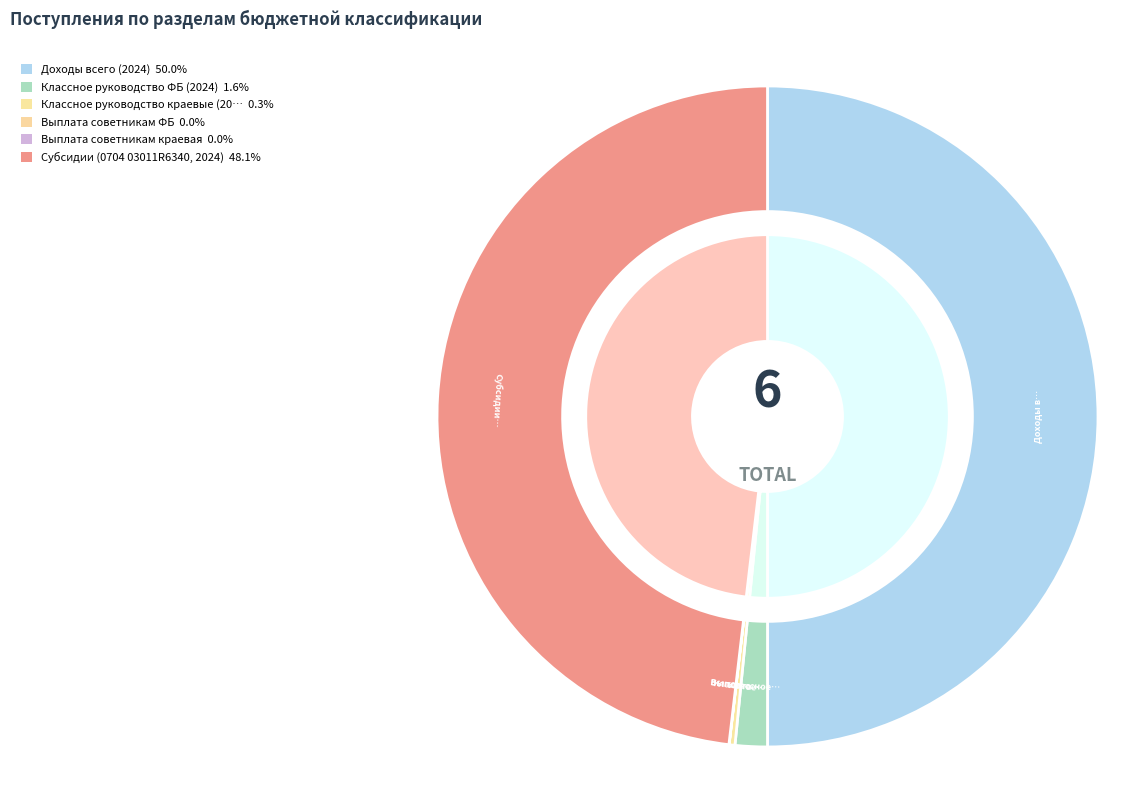

Approximately how many times larger is the value at Классное руководство ФБ (2024) compared to Выплата советникам ФБ?

190.5